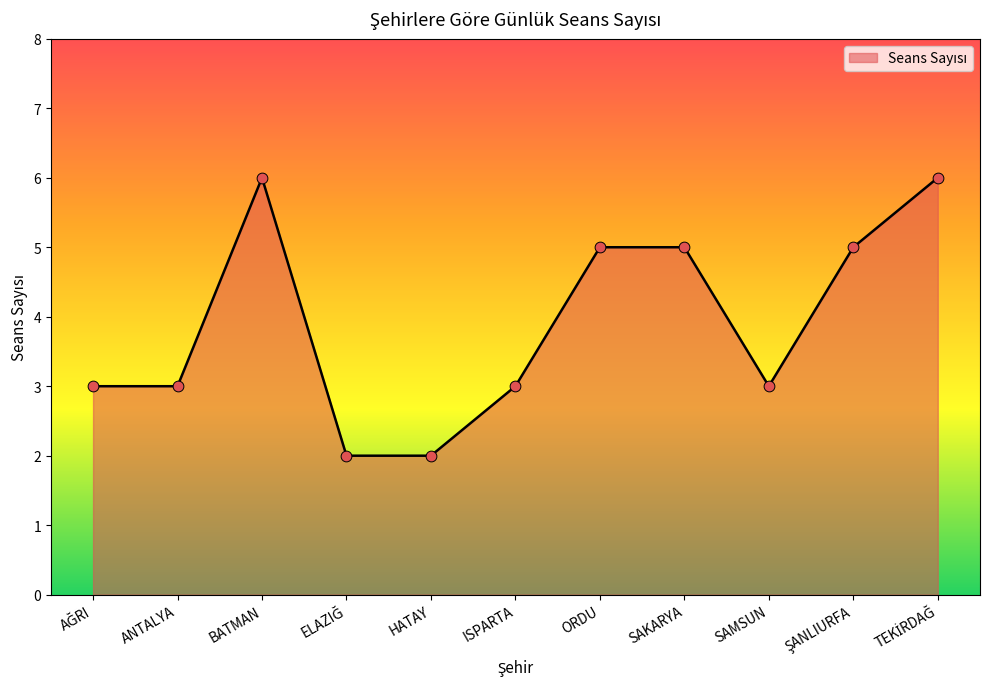

Approximately how many times larger is the value at SAMSUN compared to ISPARTA?

1.0